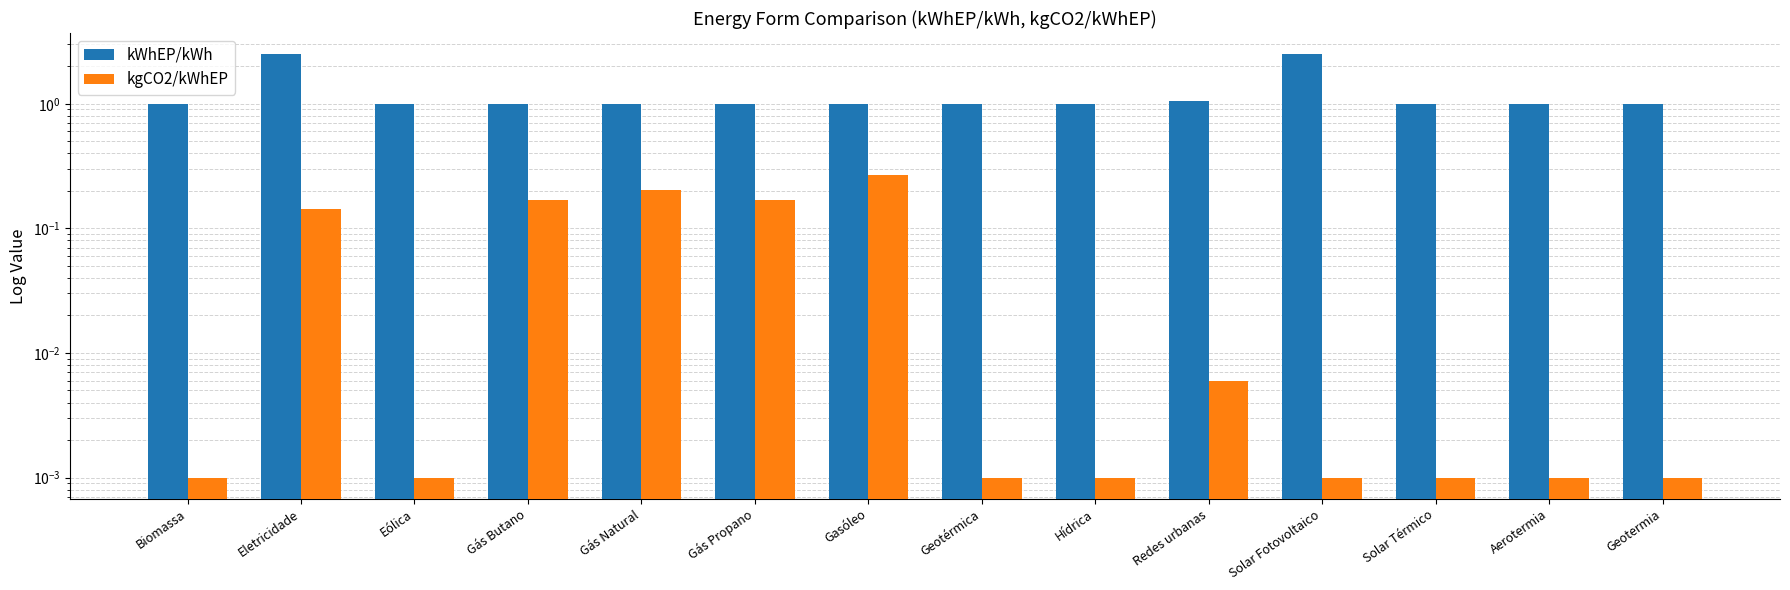

What is the sum of all kWhEP/kWh values?

17.1